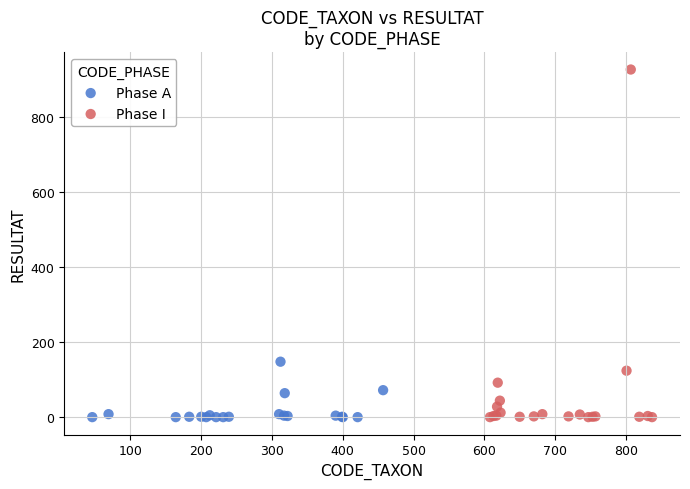

Which series reaches the maximum Y coordinate?

Phase I